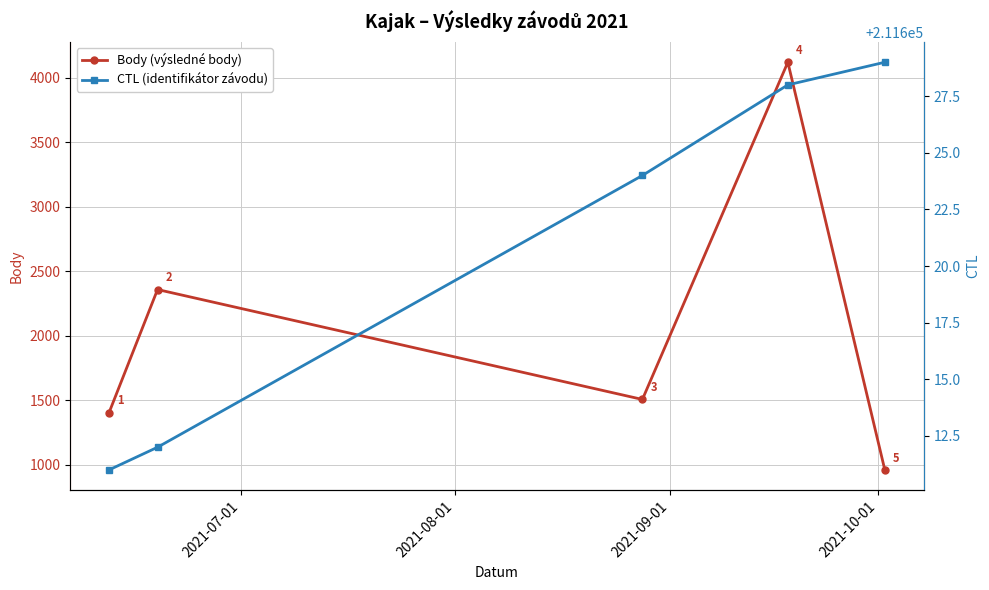

What is the lowest value of the Body (výsledné body) series?

962